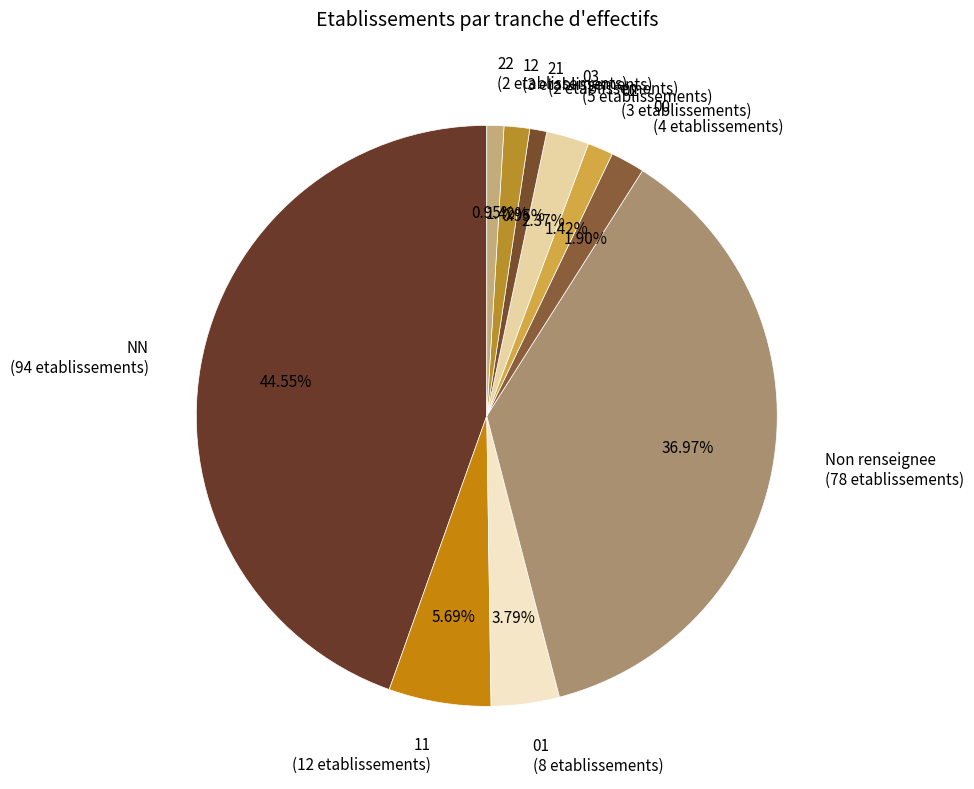

Do Non renseignee (78 etablissements) and 11 (12 etablissements) together represent more than half of the pie?

No